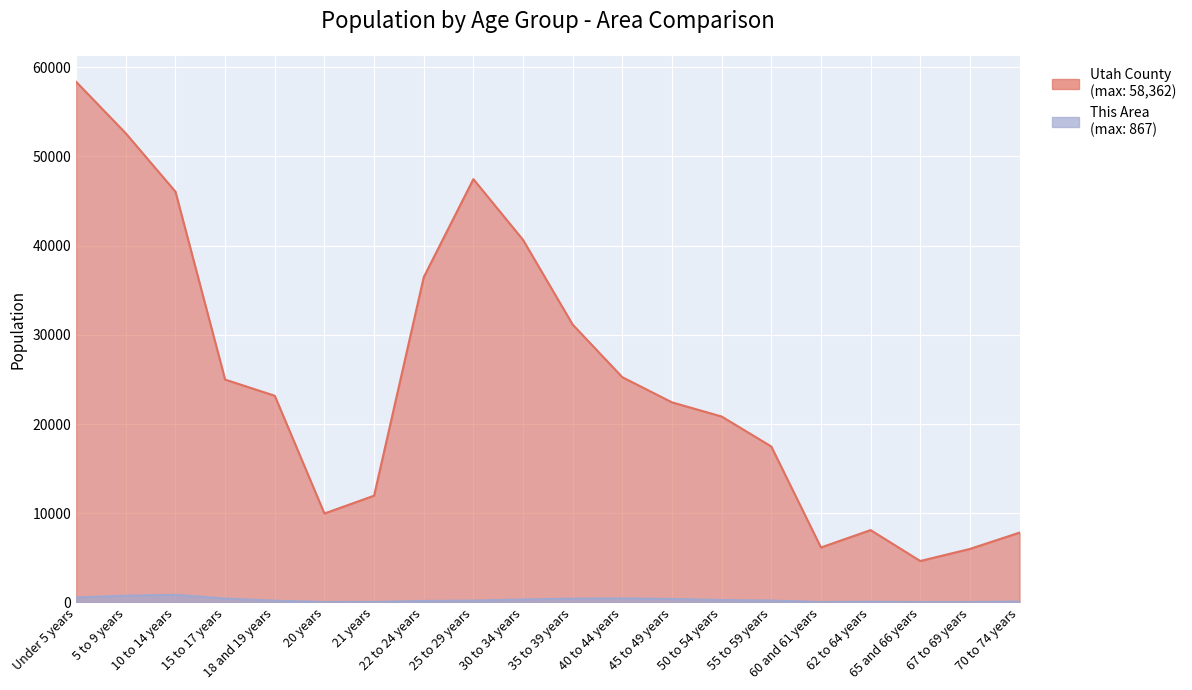

Rank the series by their maximum value, from highest to lowest.

Utah County, This Area